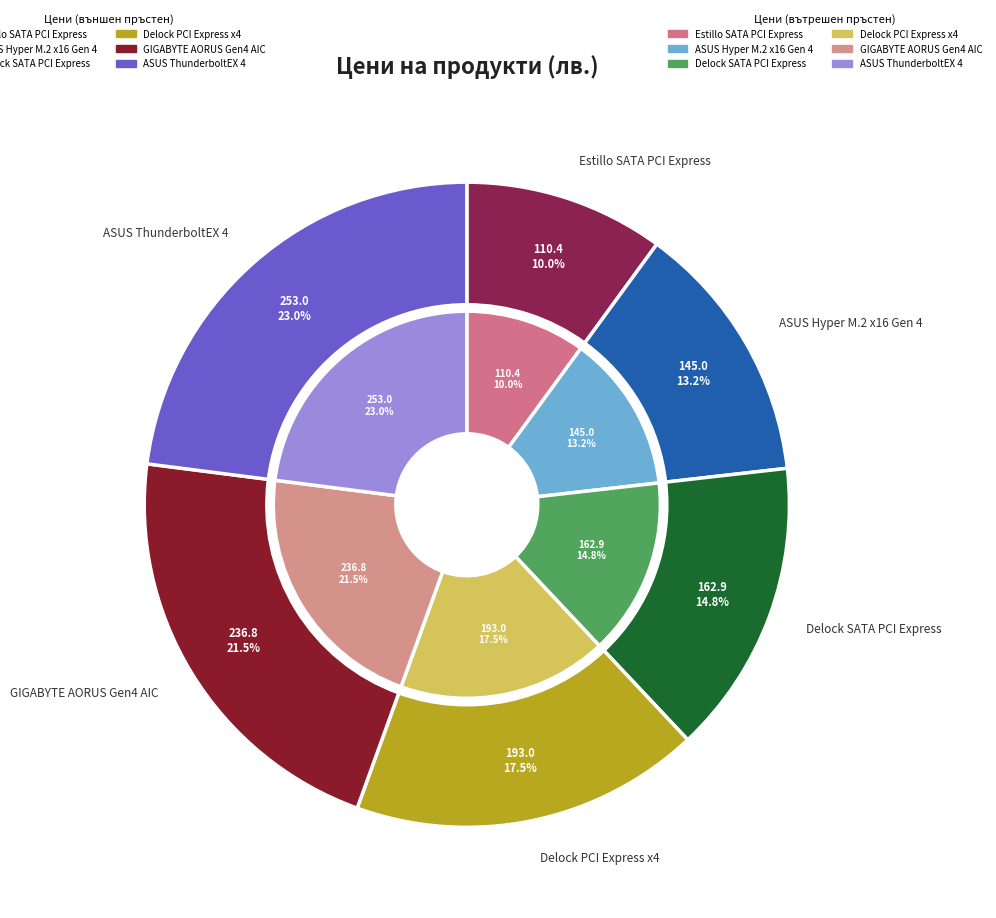

To the nearest percent, what portion does GIGABYTE AORUS Gen4 AIC represent?

22%